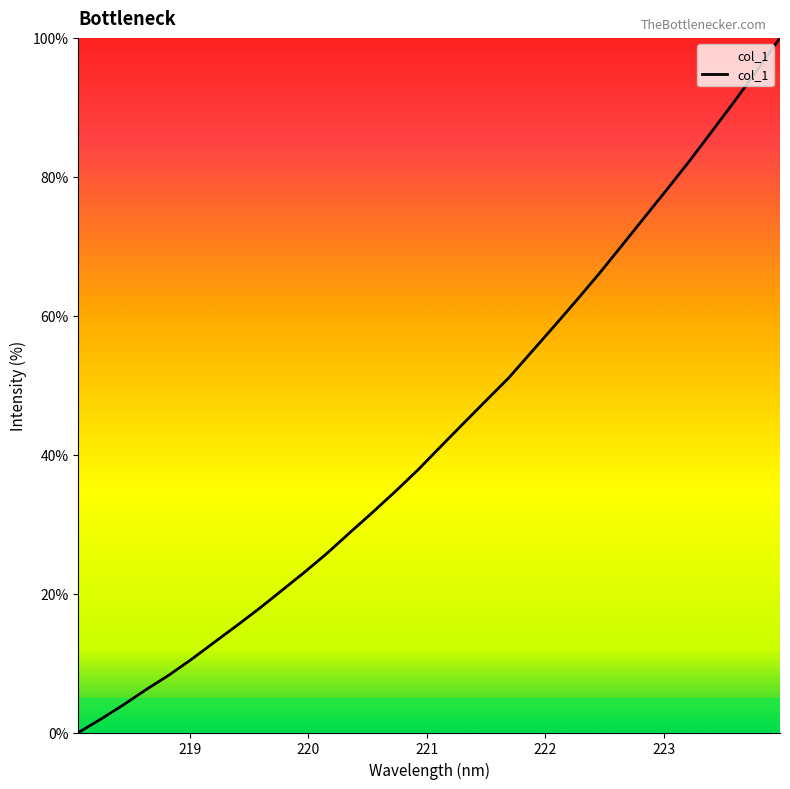

What is the greatest value displayed?

100.0